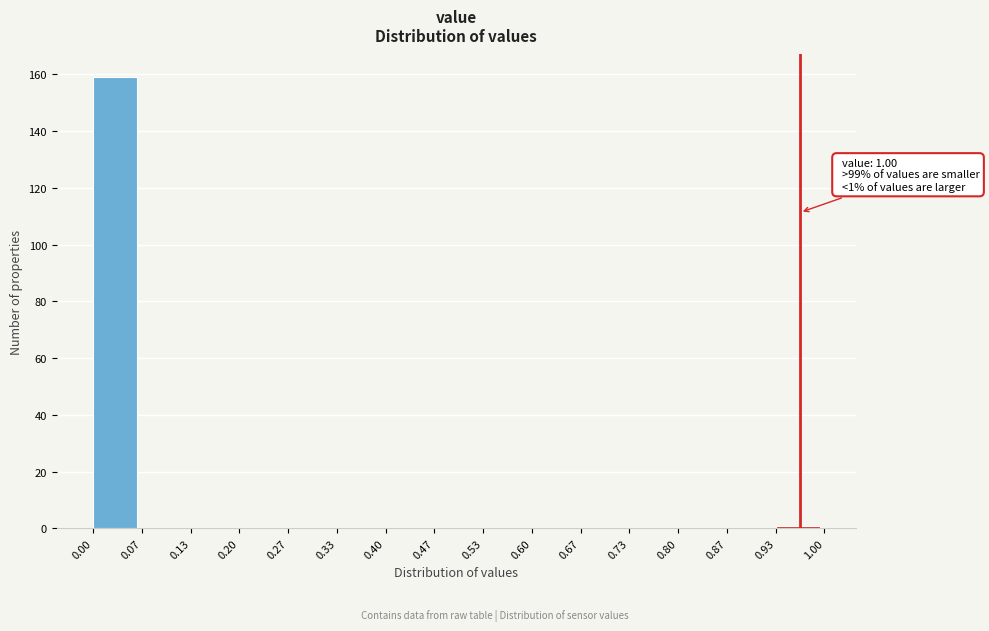

Which range on the x-axis has the tallest bar?

0.00 to 0.07